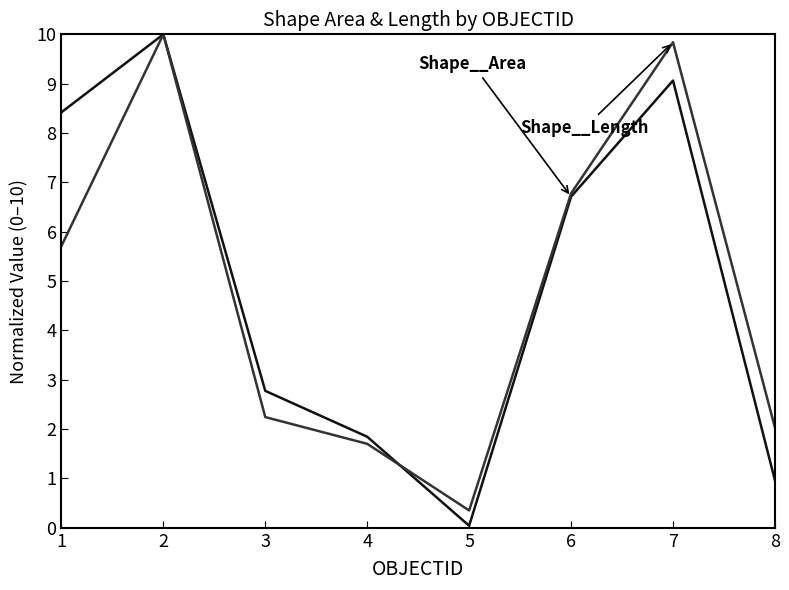

What is the total value across all series at 3?

5.0